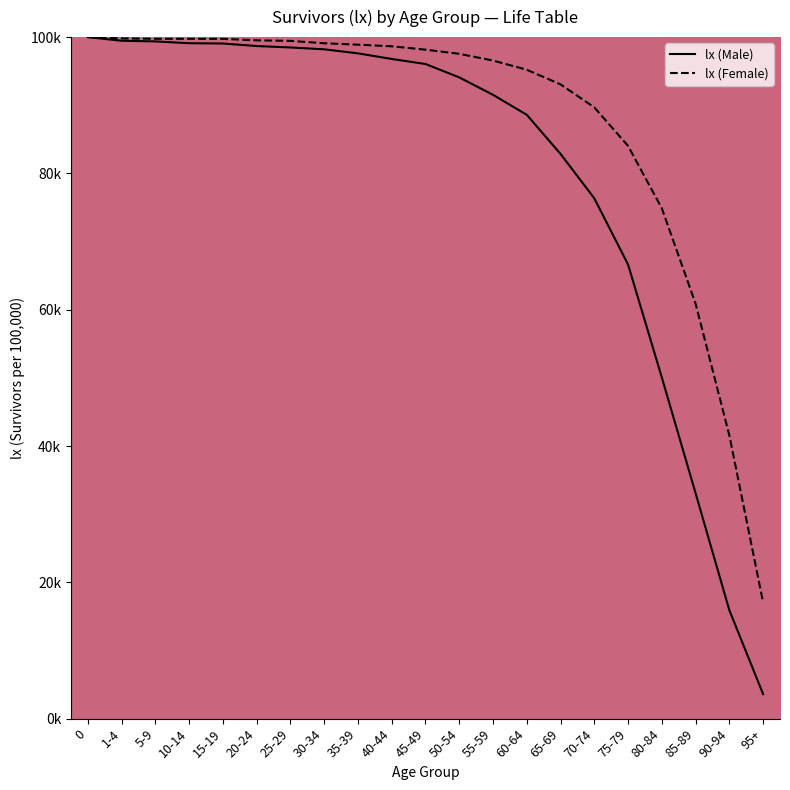

How many data points does each series have?

21